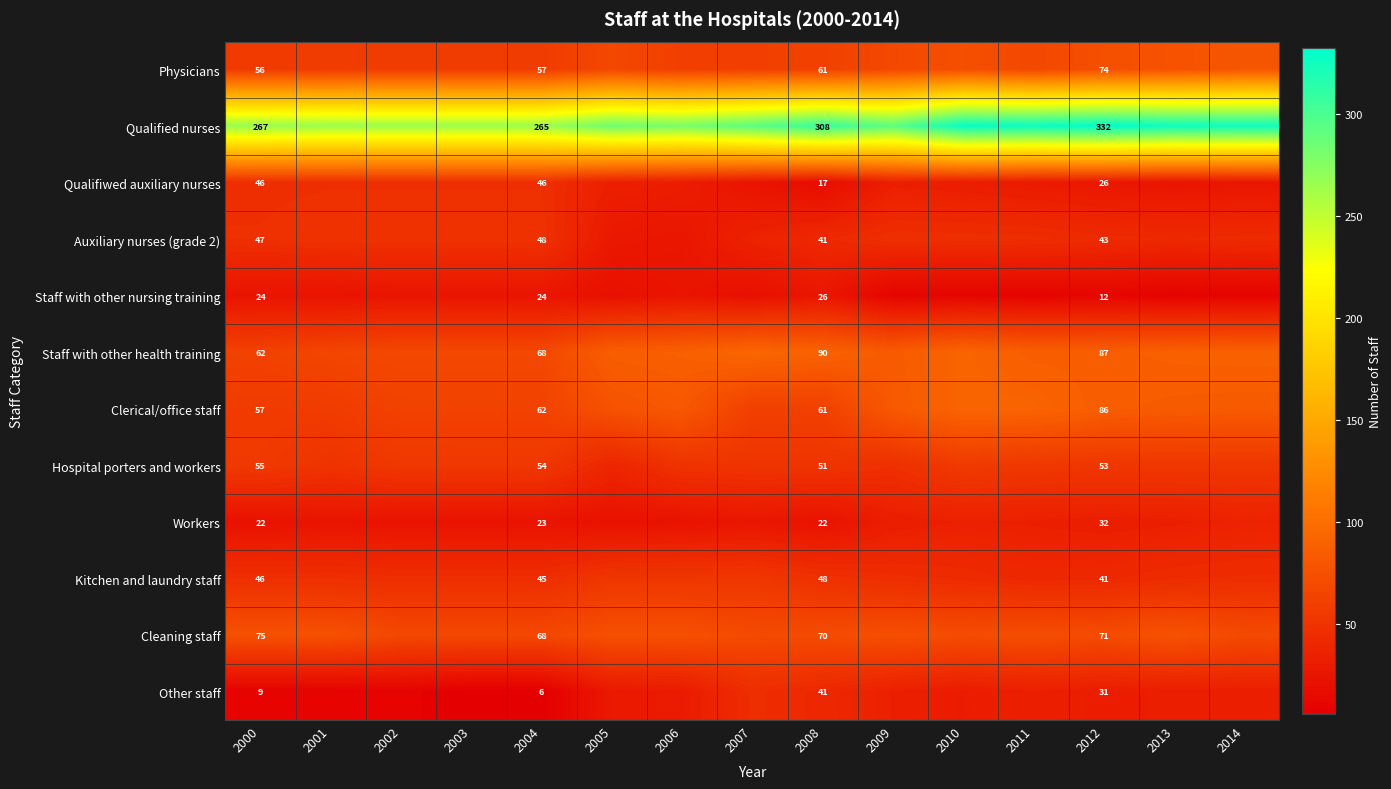

How many categories are shown in the chart?

15